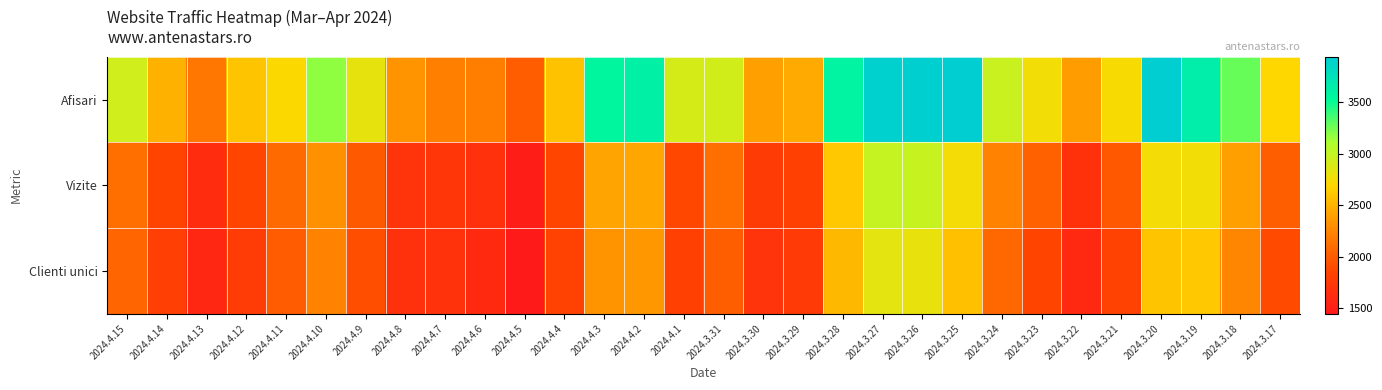

What is the total value across all series at 2024.3.31?

7056